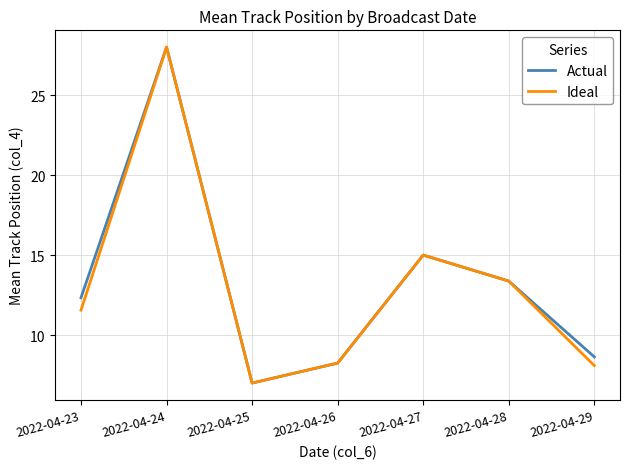

At which category is the sum across all series the highest?

2022-04-24